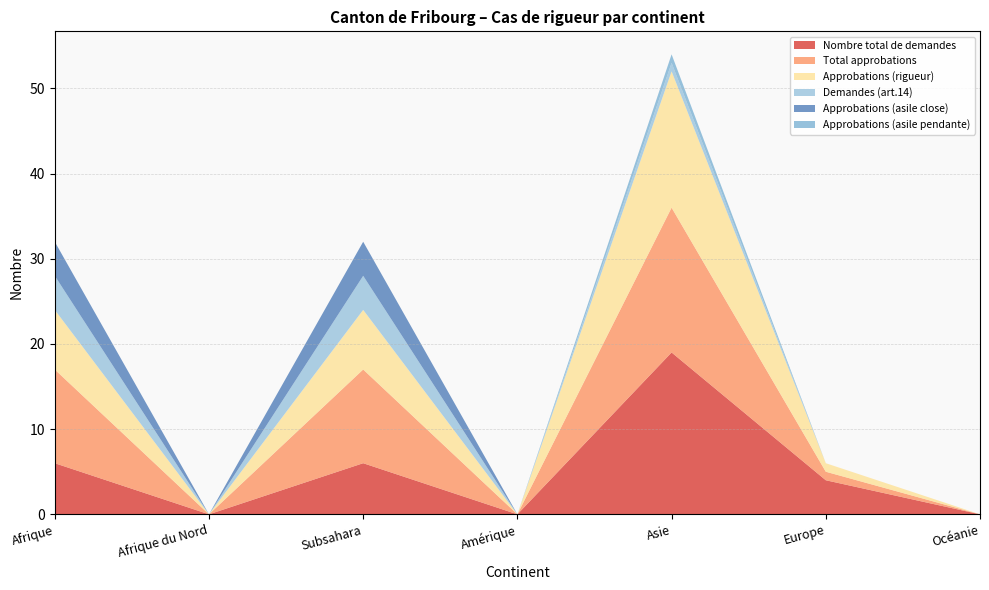

Reading right to left, what are all the values shown in this chart?

Nombre total de demandes: Océanie=0	Europe=4	Asie=19	Amérique=0	Subsahara=6	Afrique du Nord=0	Afrique=6
Total approbations: Océanie=0	Europe=1	Asie=17	Amérique=0	Subsahara=11	Afrique du Nord=0	Afrique=11
Approbations (rigueur): Océanie=0	Europe=1	Asie=16	Amérique=0	Subsahara=7	Afrique du Nord=0	Afrique=7
Demandes (art.14): Océanie=0	Europe=0	Asie=1	Amérique=0	Subsahara=4	Afrique du Nord=0	Afrique=4
Approbations (asile close): Océanie=0	Europe=0	Asie=0	Amérique=0	Subsahara=4	Afrique du Nord=0	Afrique=4
Approbations (asile pendante): Océanie=0	Europe=0	Asie=1	Amérique=0	Subsahara=0	Afrique du Nord=0	Afrique=0